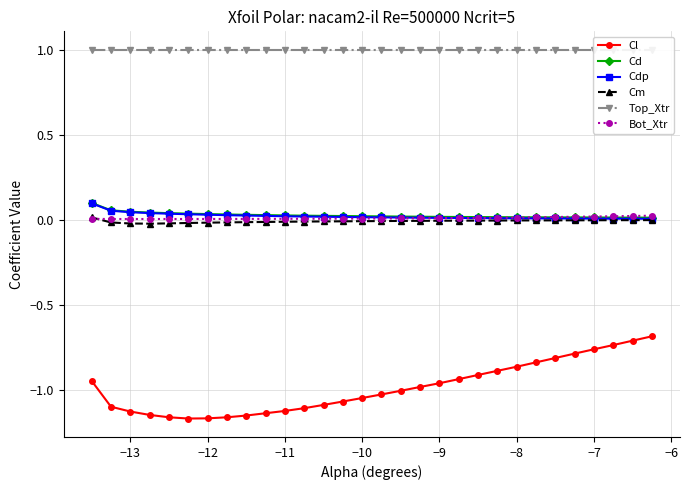

True or false: Top_Xtr and Cm cross at least once.

False